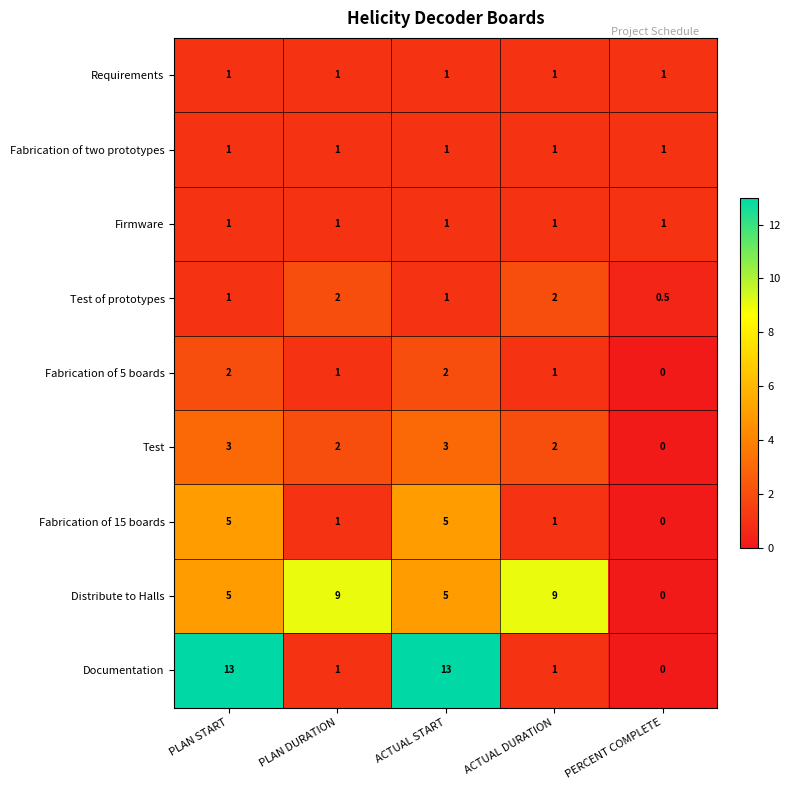

At how many categories does at least one series exceed 6?

4